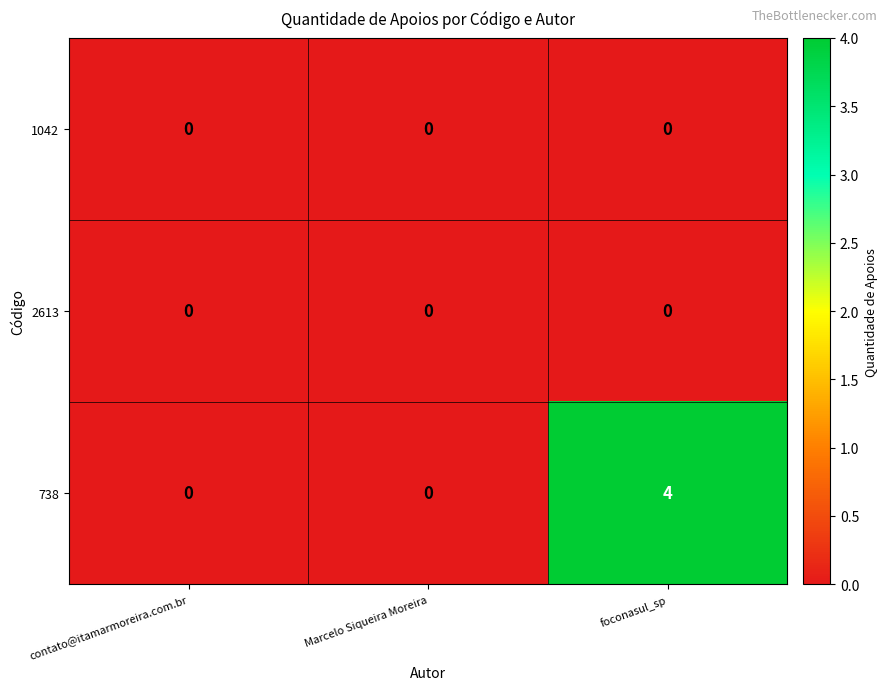

Between contato@itamarmoreira.com.br and foconasul_sp, which series saw the biggest shift?

738